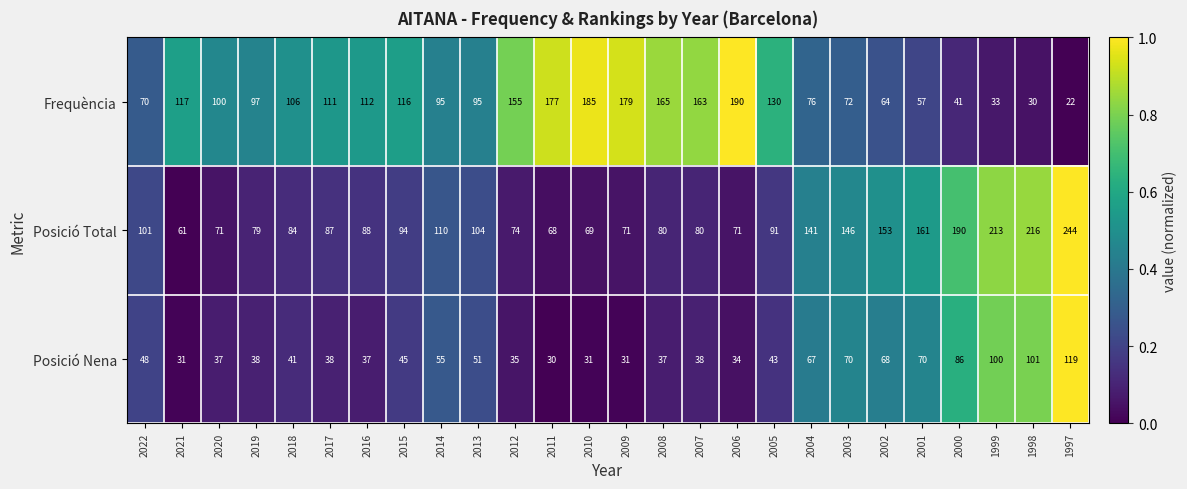

At which category is the sum across all series the highest?

1997